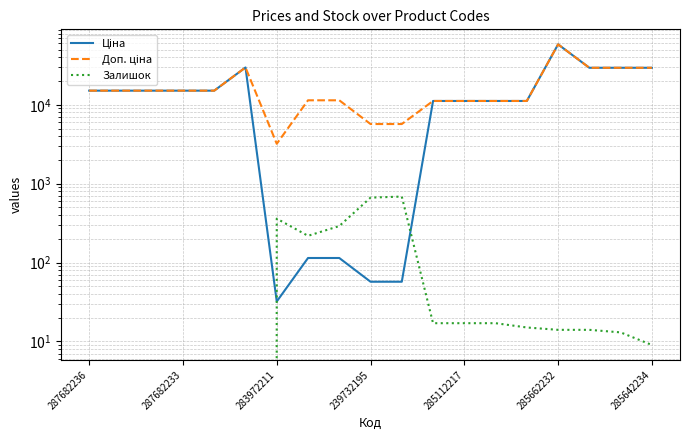

Rank the series at 287682233 from highest to lowest value.

Ціна, Доп. ціна, Залишок